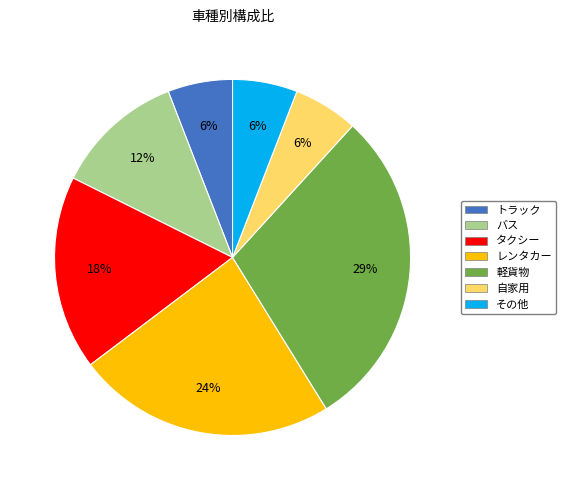

Is there any slice that represents more than half of the pie?

No